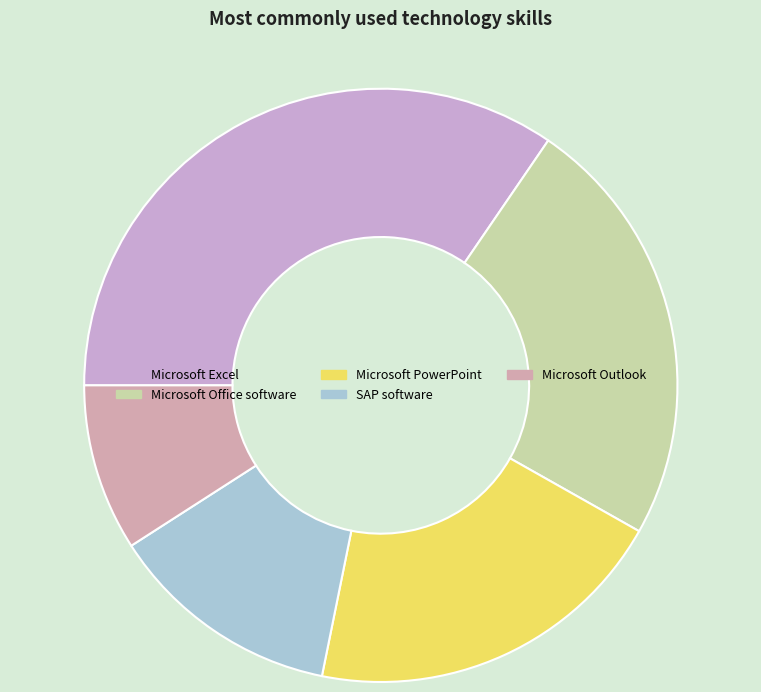

What is the ratio of the value at Microsoft PowerPoint to the value at Microsoft Excel?

0.6